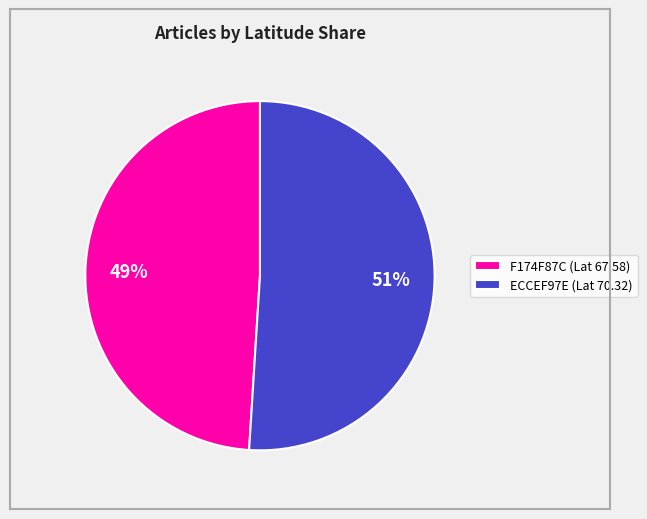

Which slice represents more than half of the pie?

ECCEF97E (Lat 70.32)